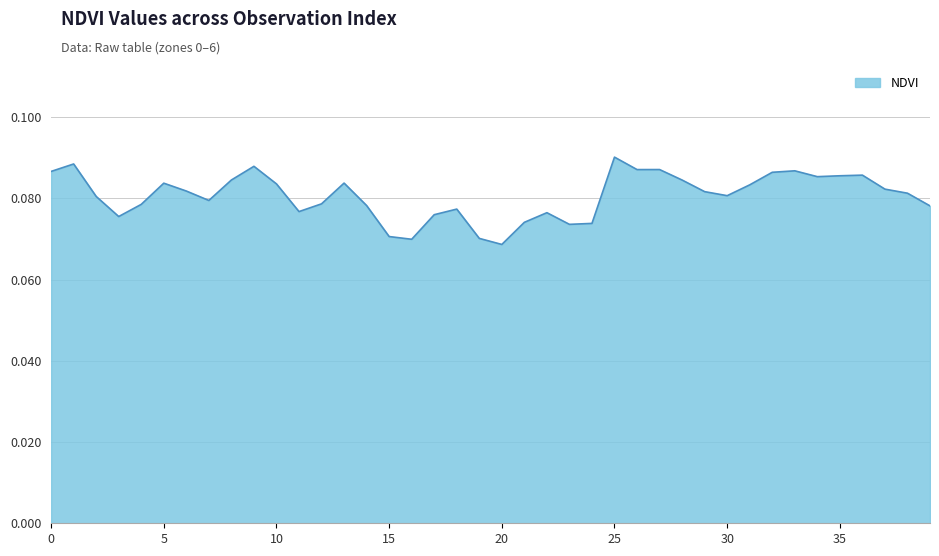

How many lines are shown in the chart?

1